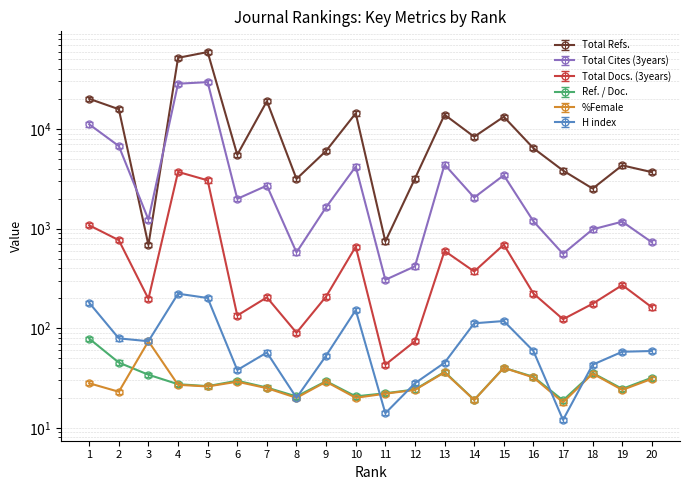

What is the difference between the maximum and minimum values in the Ref. / Doc. series?

59.7